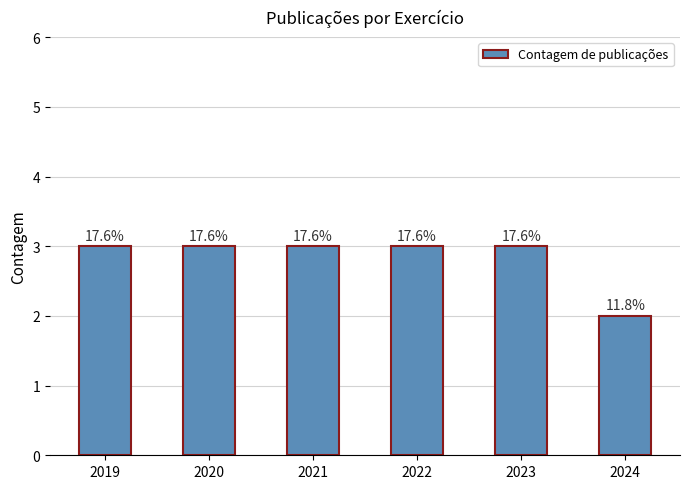

Rank the categories by value from highest to lowest.

2019, 2020, 2021, 2022, 2023, 2024